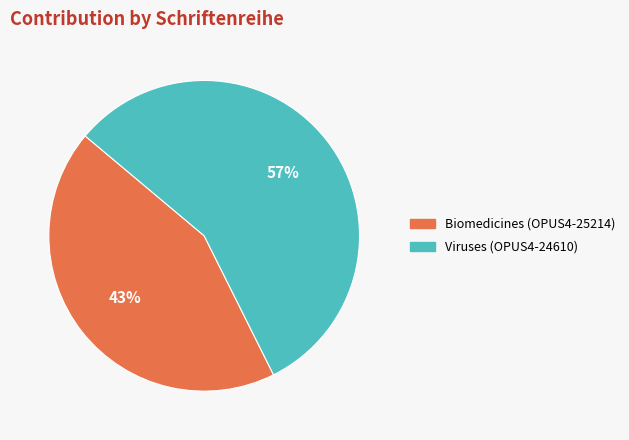

Approximately how many times larger is the value at Biomedicines (OPUS4-25214) compared to Viruses (OPUS4-24610)?

0.8